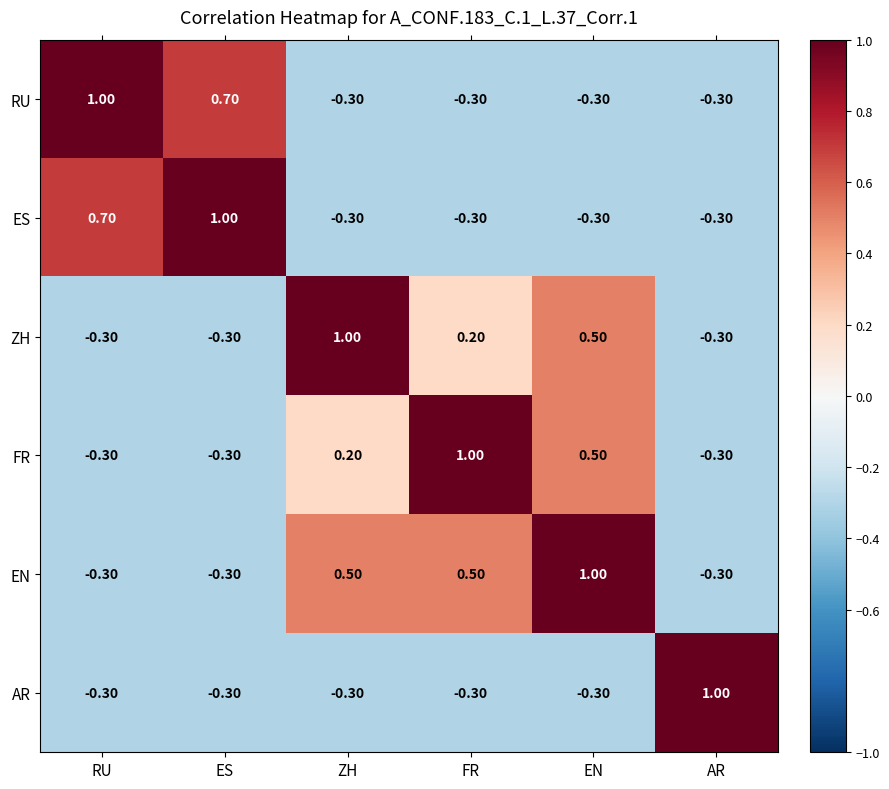

What is the spread (max minus min) of values at ES?

1.3